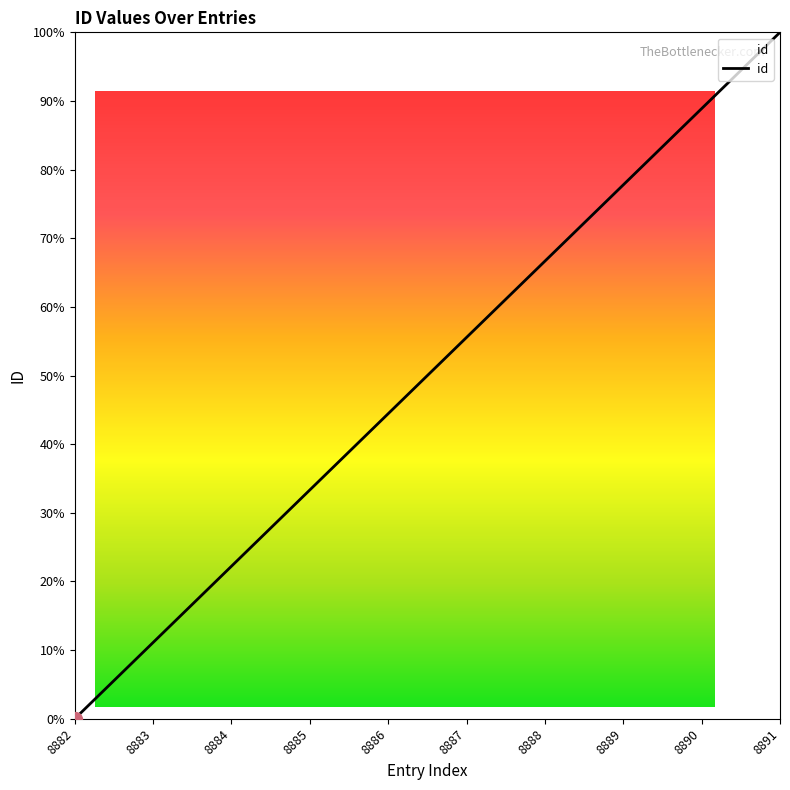

True or false: the data shows 65.3 at 8882.

False